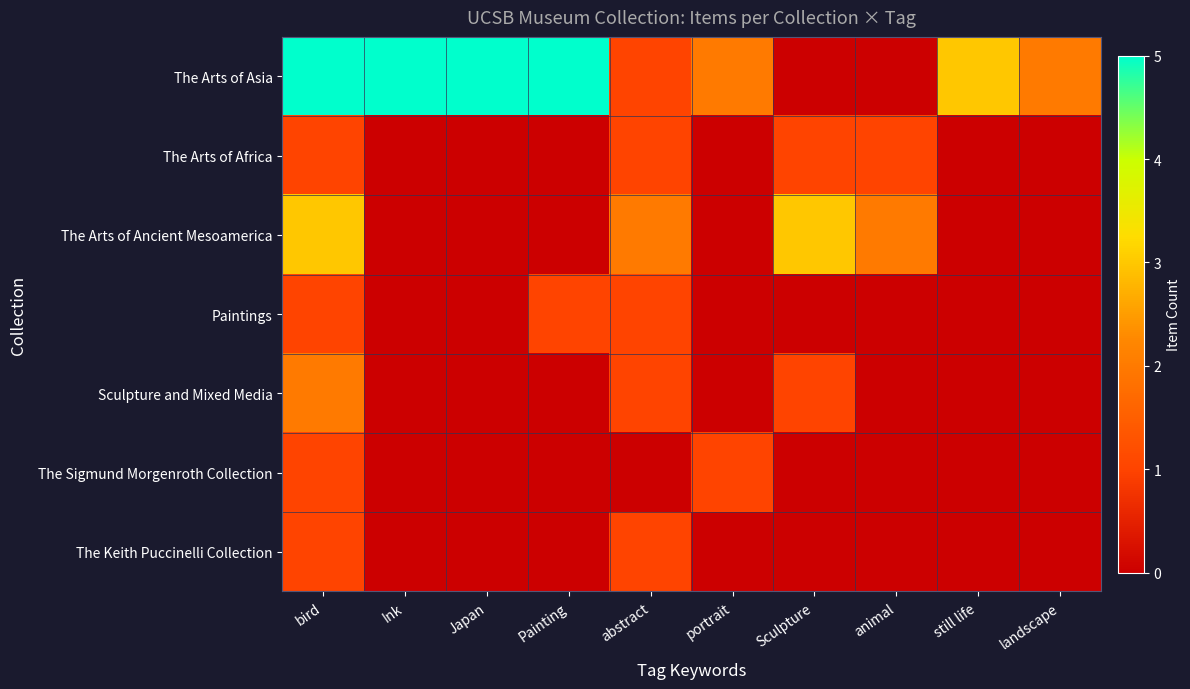

What is the total value across all series at Ink?

5